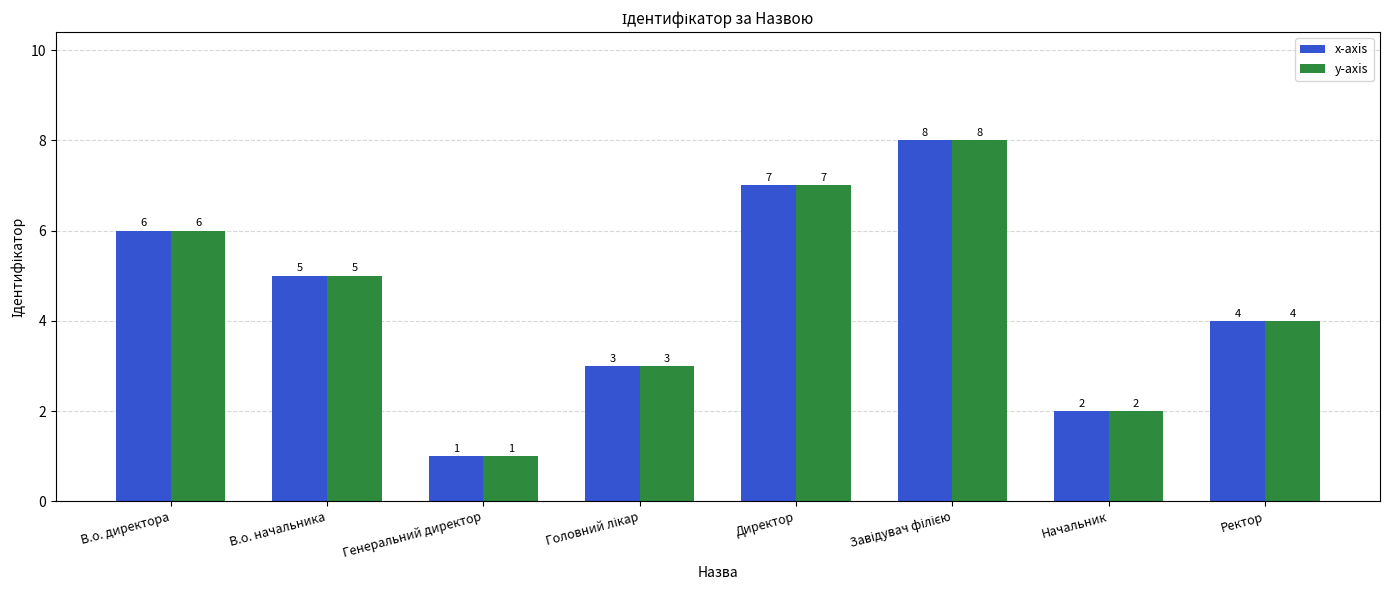

Reading left to right, extract all data points from this chart.

x-axis: 6	5	1	3	7	8	2	4
y-axis: 6	5	1	3	7	8	2	4